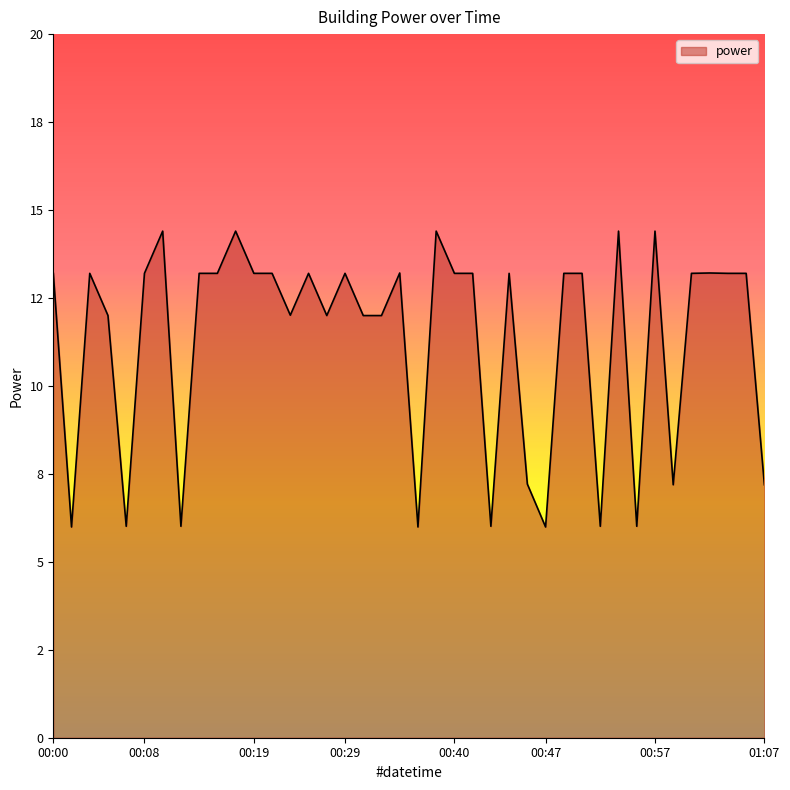

Does the chart display data point markers on the line(s)?

No